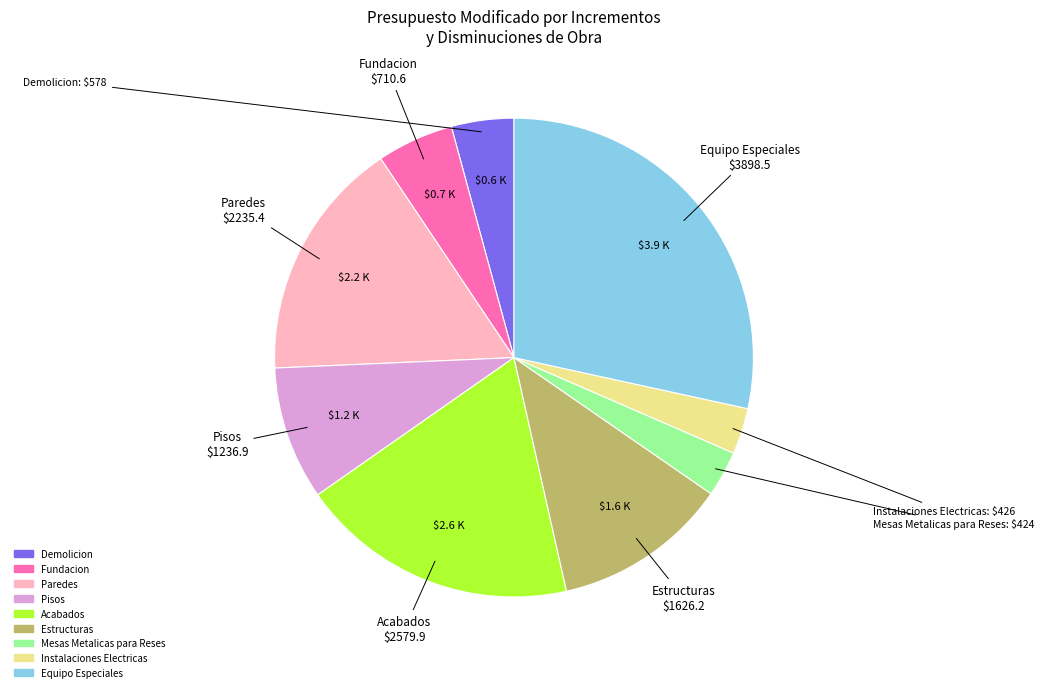

Which has a higher value, Acabados or Demolicion?

Acabados